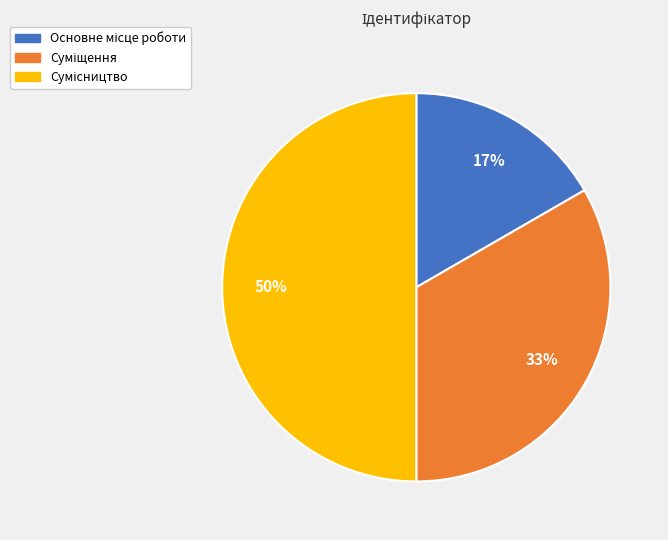

Count the number of slices in the pie.

3